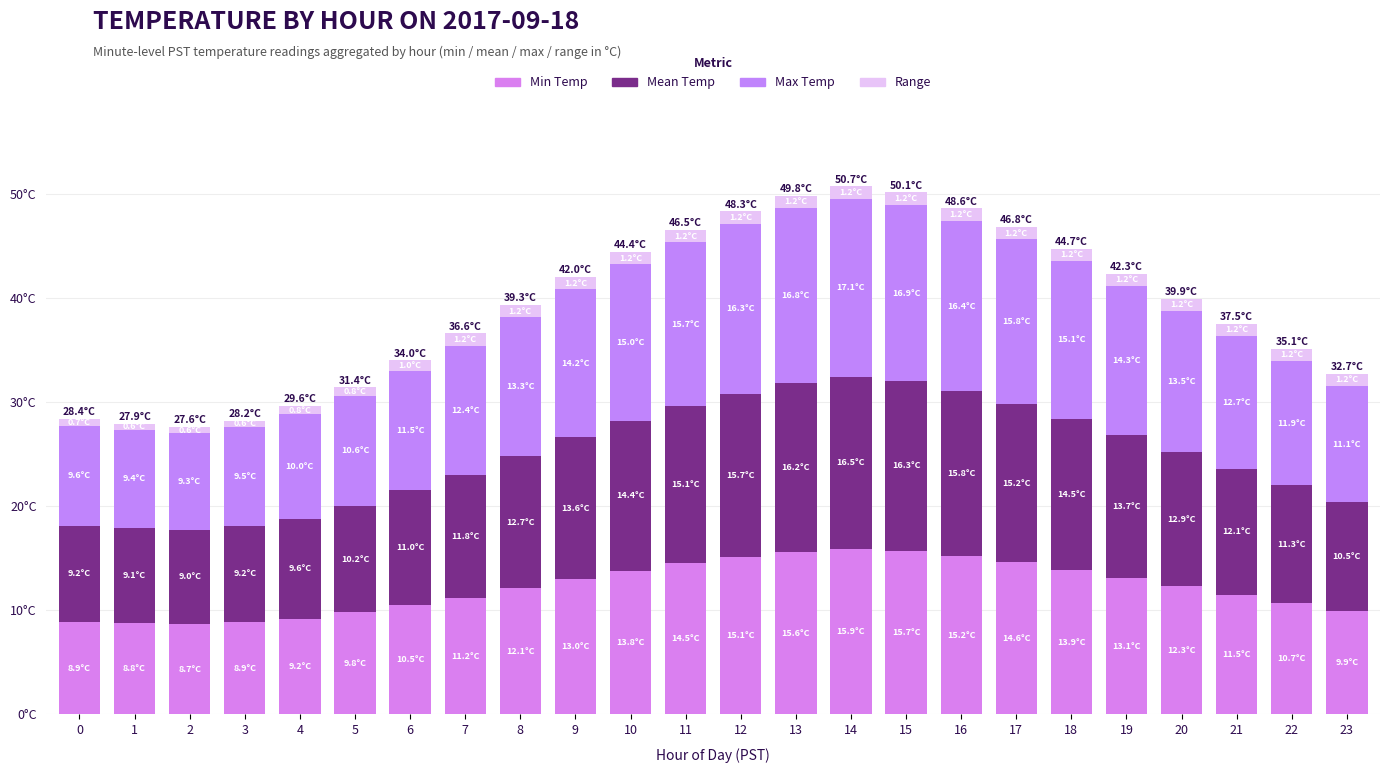

Are the bars horizontal?

No